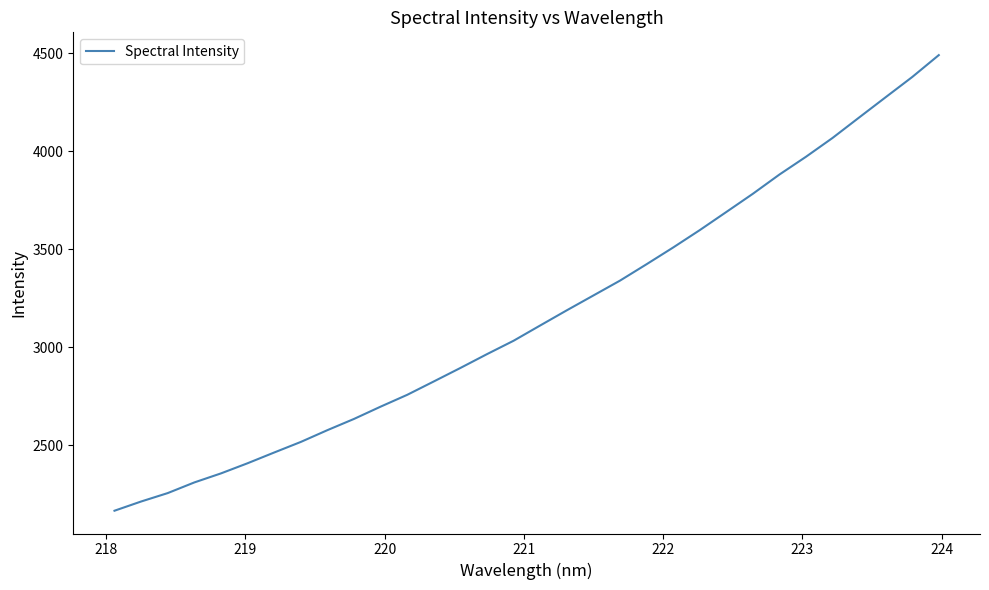

True or false: there are more than 0 points higher than both neighbors.

False